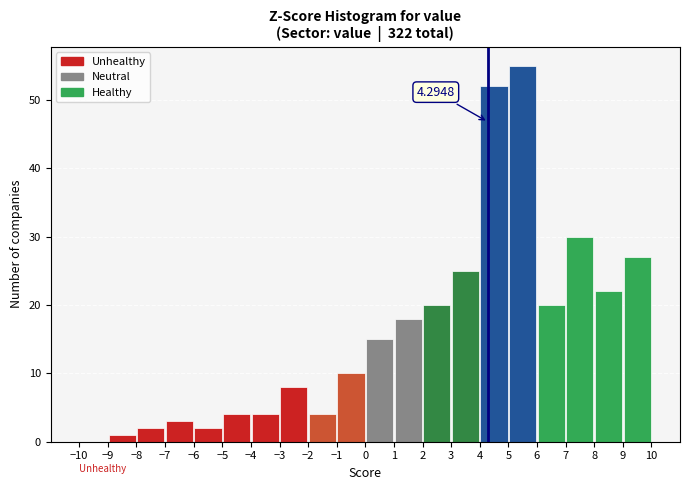

Which range on the x-axis has the tallest bar?

5 to 6